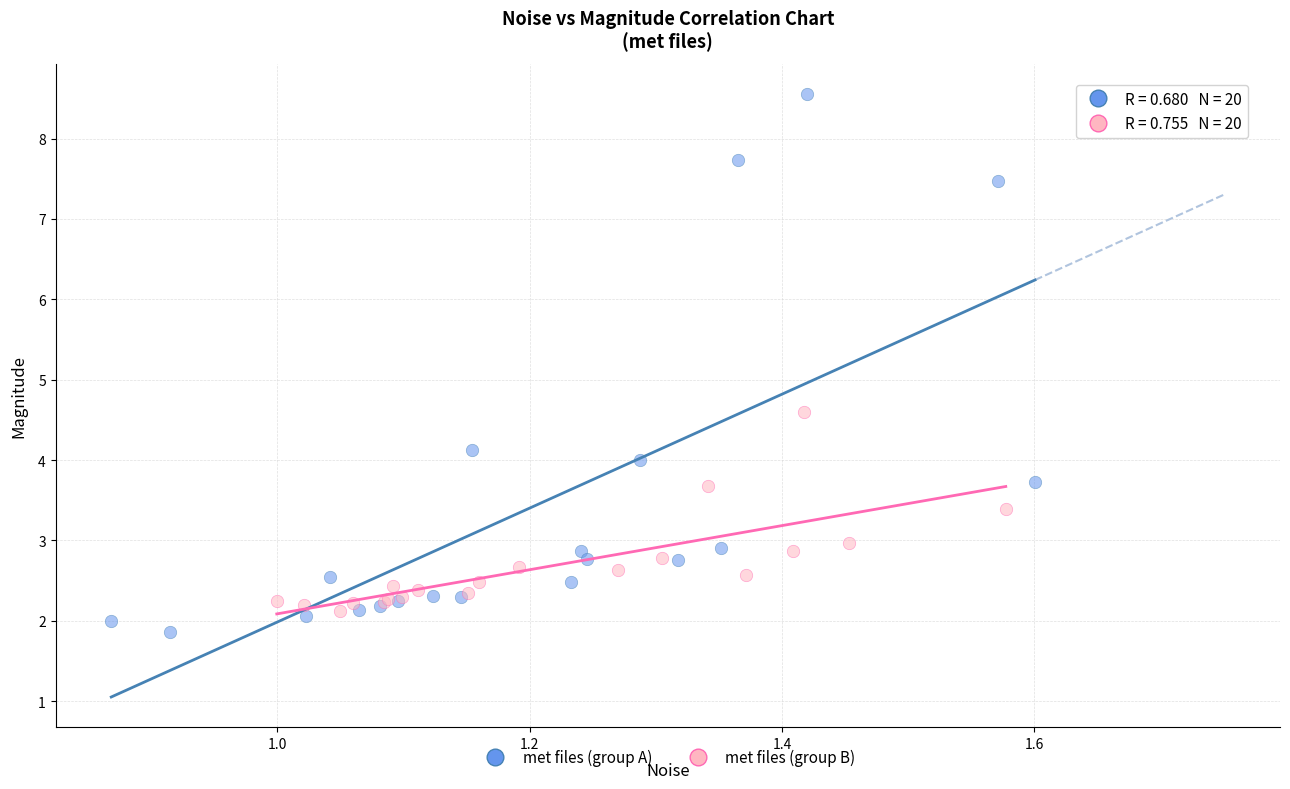

Which series has the widest spread of Y values?

met files (group A)